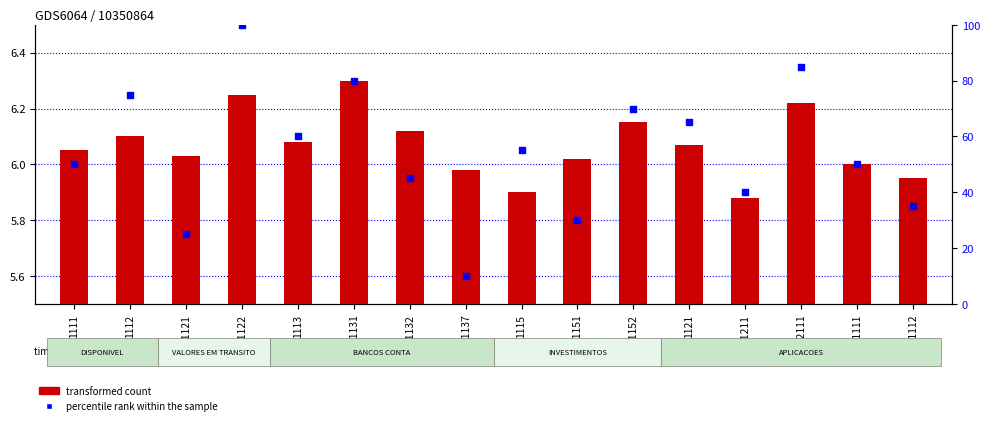

Which series has the largest Y range (max minus min)?

percentile rank within the sample